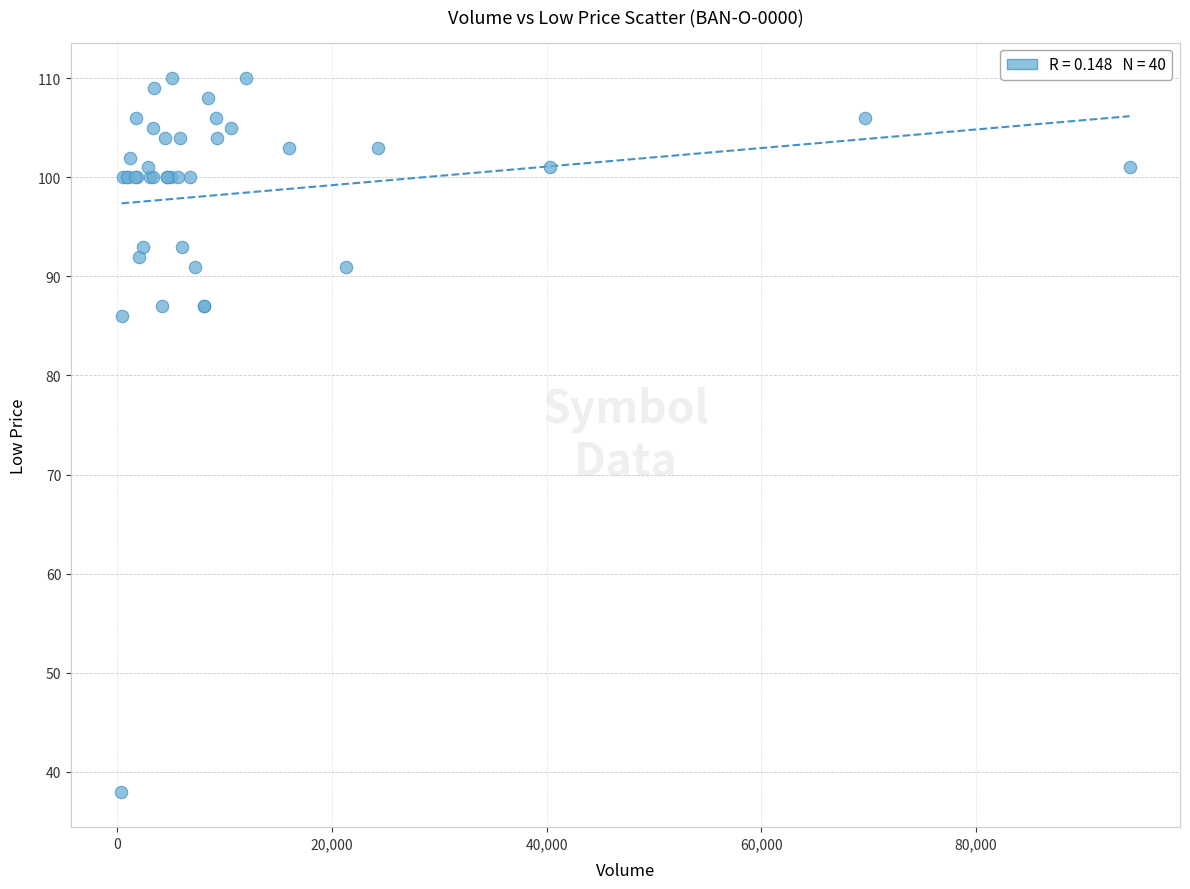

What Y value in the scatter plot is closest to 74?

86